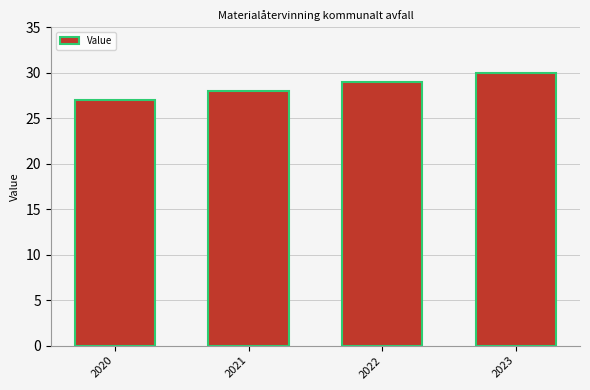

At which label is the value closest to 28?

2021